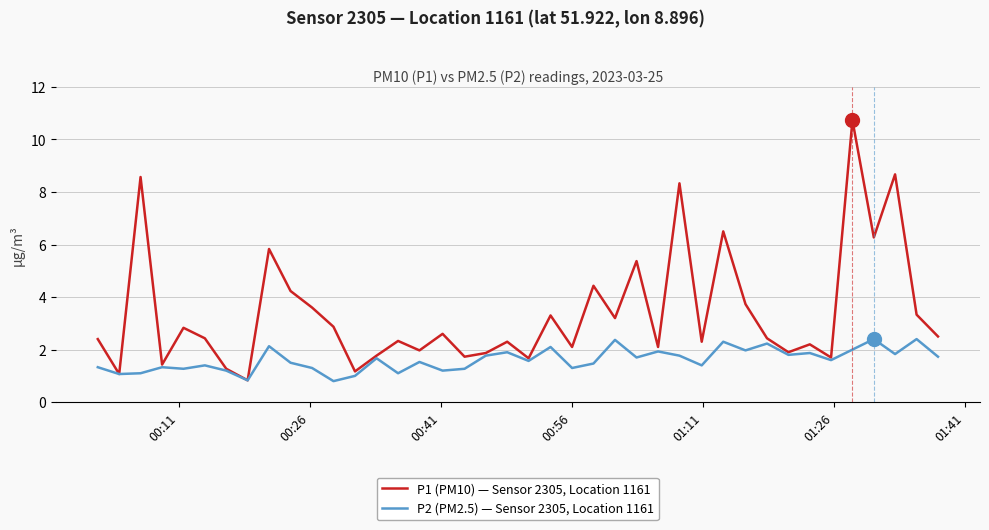

What is the highest value of the P1 (PM10) — Sensor 2305, Location 1161 series?

10.7